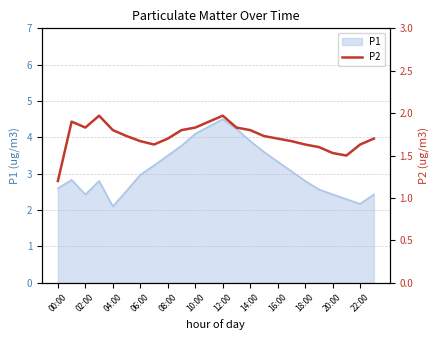

Which category has the highest value in the P1 series?

12:00